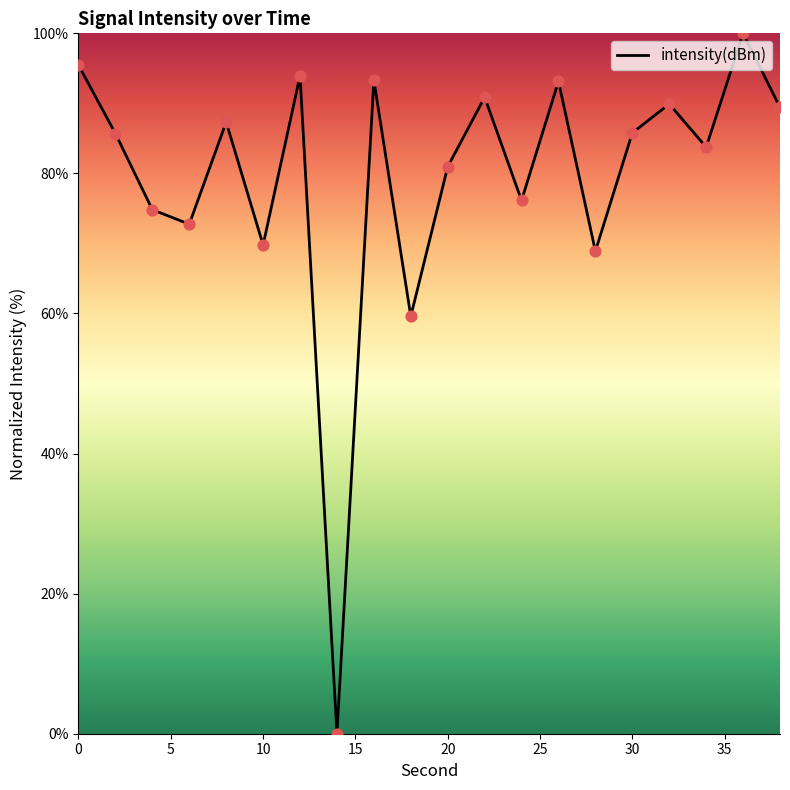

What is the greatest value displayed?

100.0